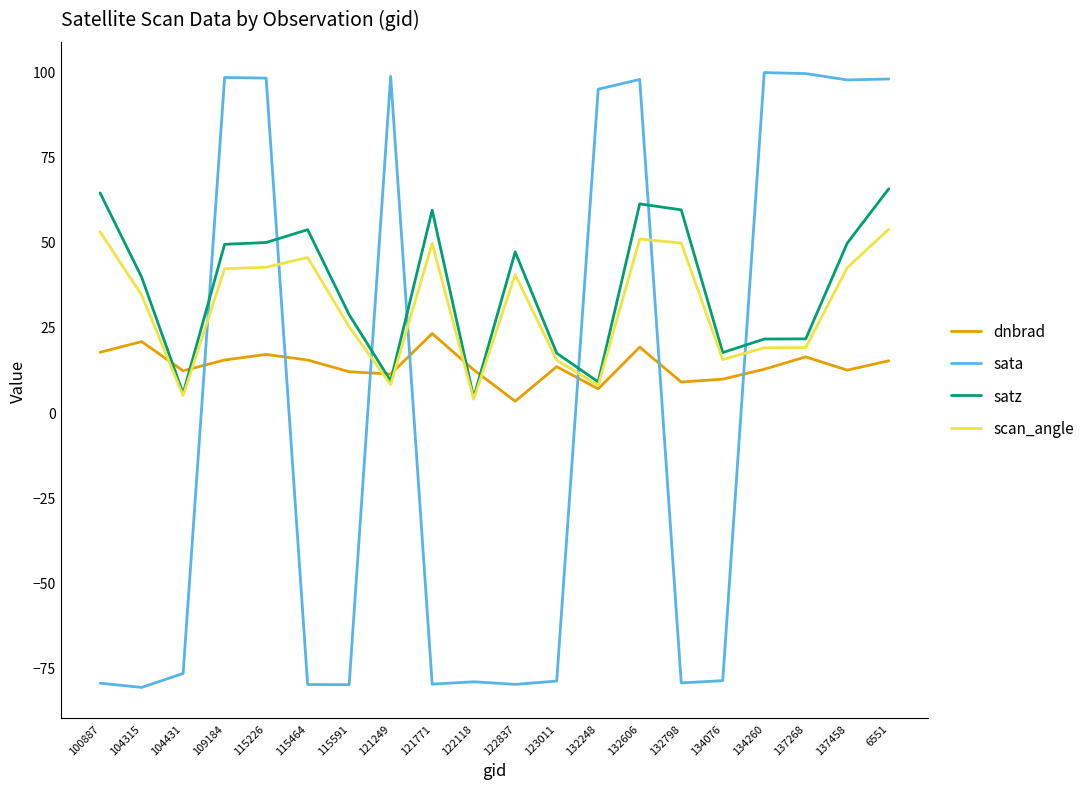

At 132798, list the series in order from smallest to largest.

sata, dnbrad, scan_angle, satz